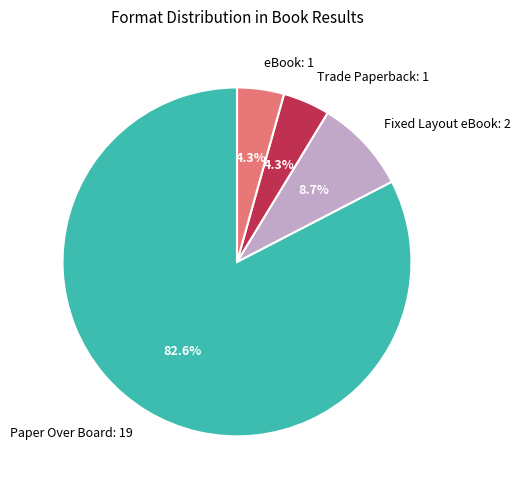

What is the largest slice in the pie chart?

Paper Over Board